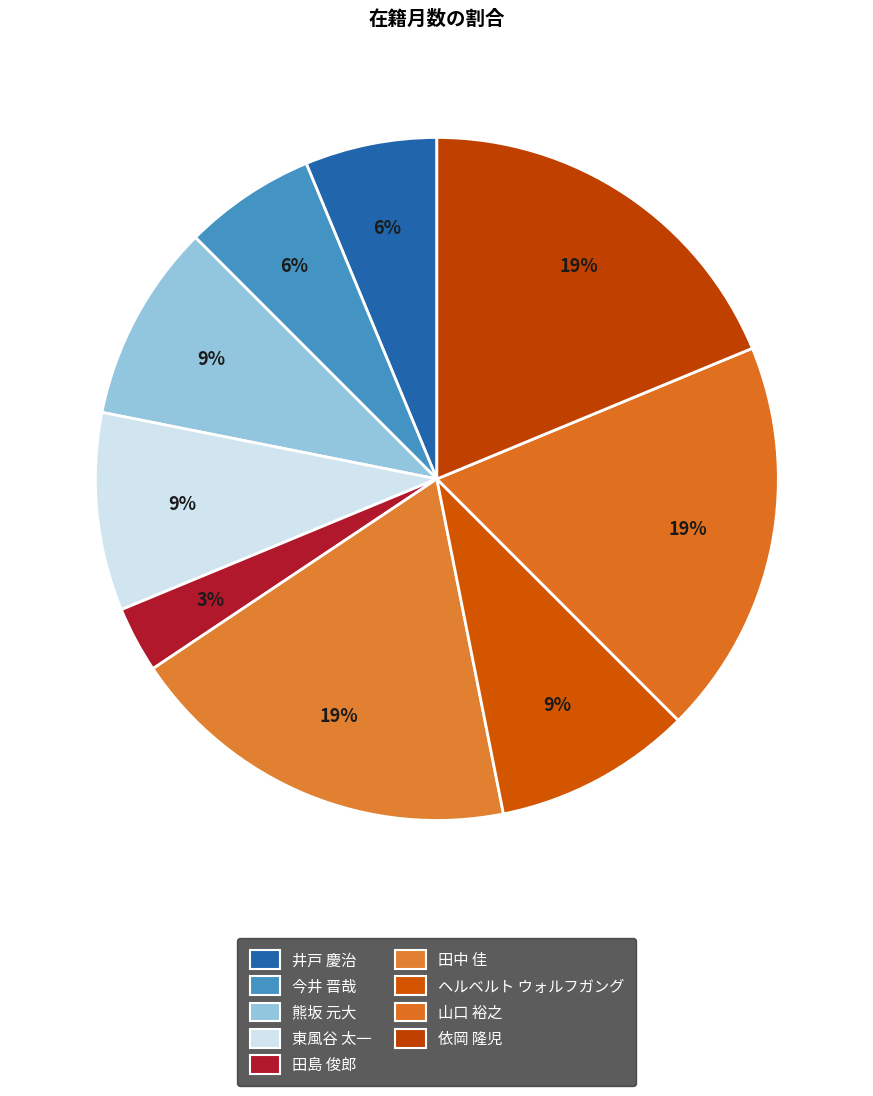

Is there any slice that represents more than half of the pie?

No